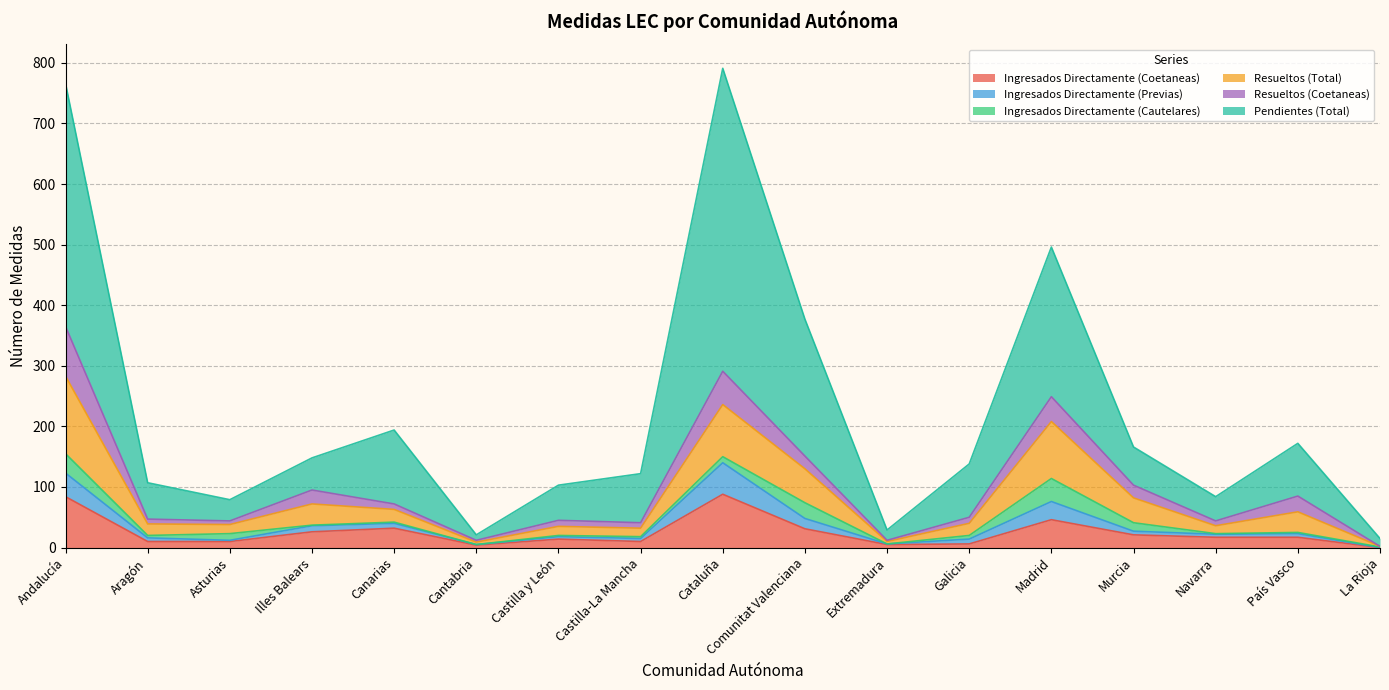

The value of Resueltos (Total) at Madrid is 171. True or false?

False